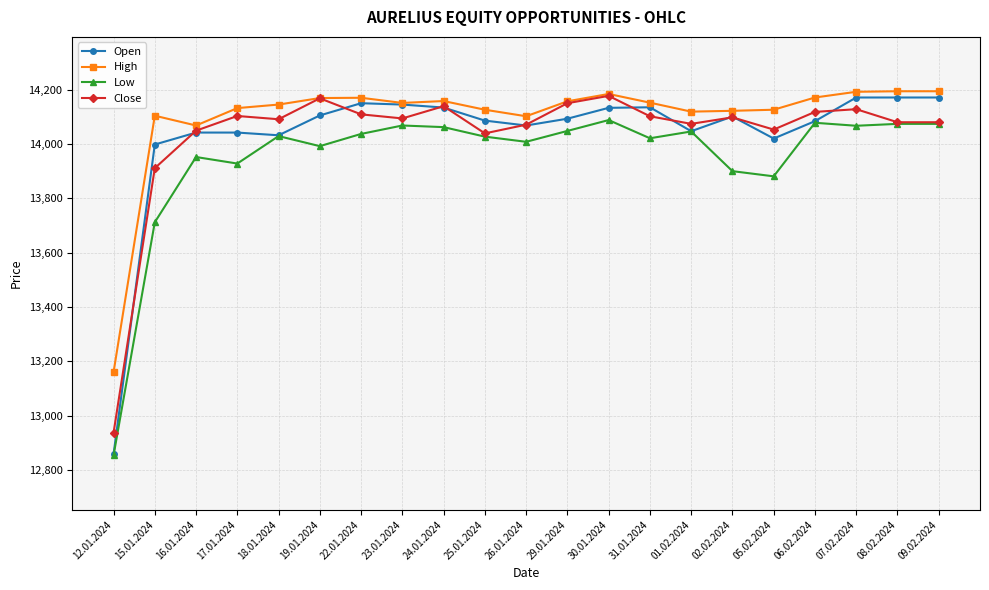

What is the sum of the Open values at 24.01.2024 and 02.02.2024?

28235